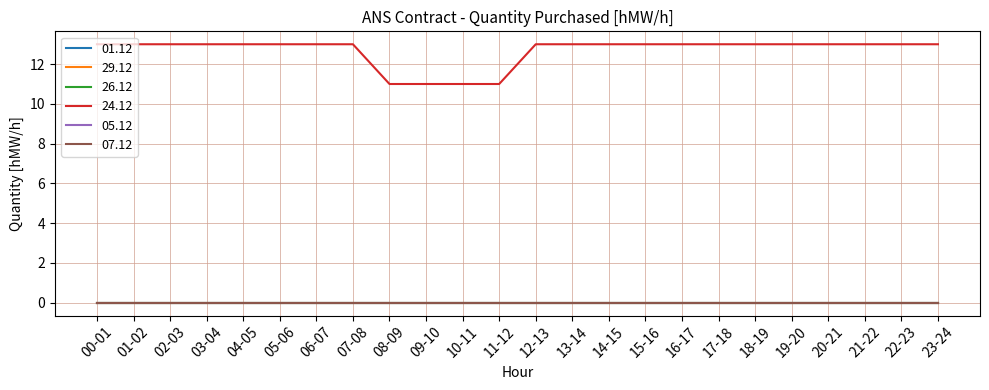

Does the chart display data point markers on the line(s)?

No